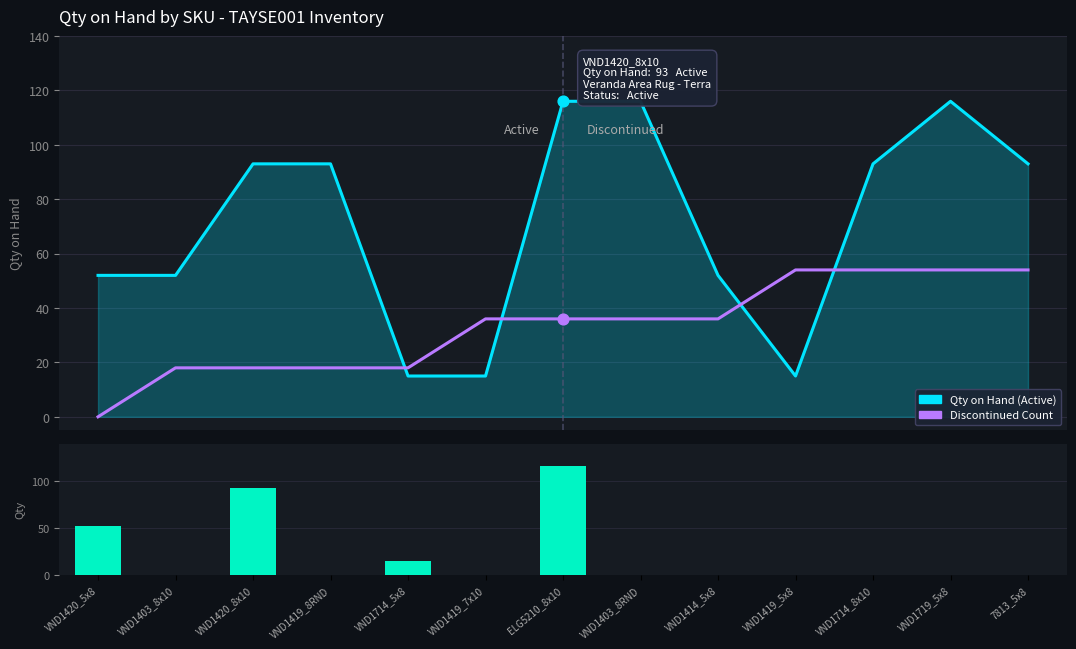

At how many categories does at least one series exceed 58?

7